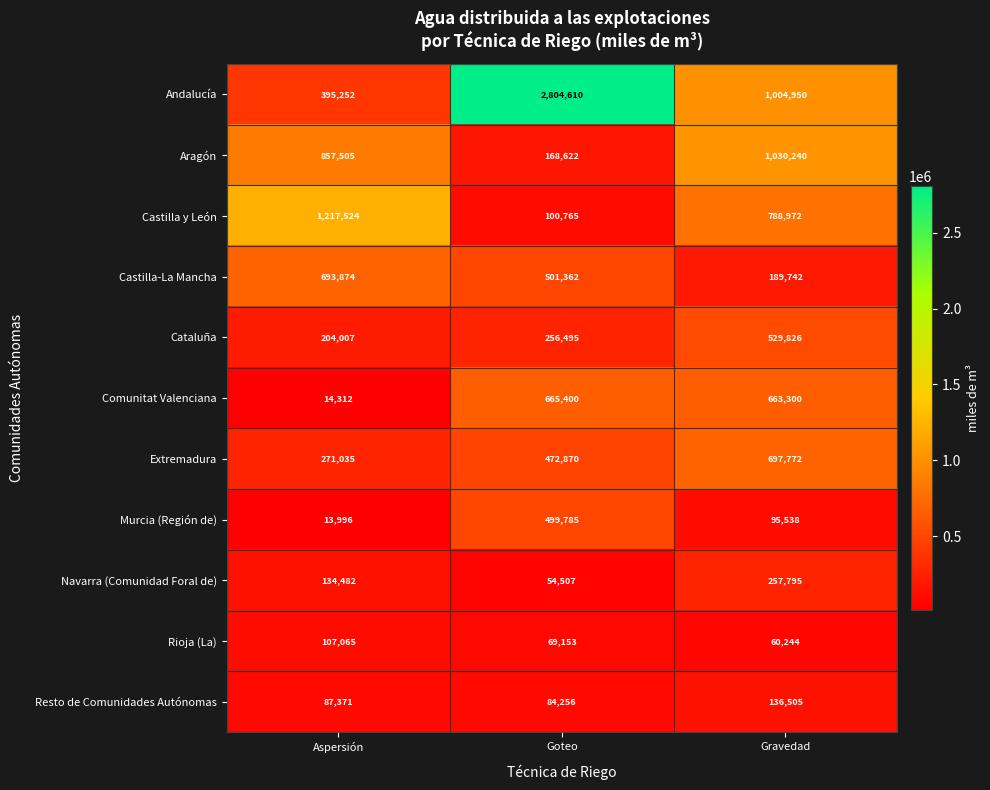

What is the difference between the maximum and minimum values in the Resto de Comunidades Autónomas series?

52249